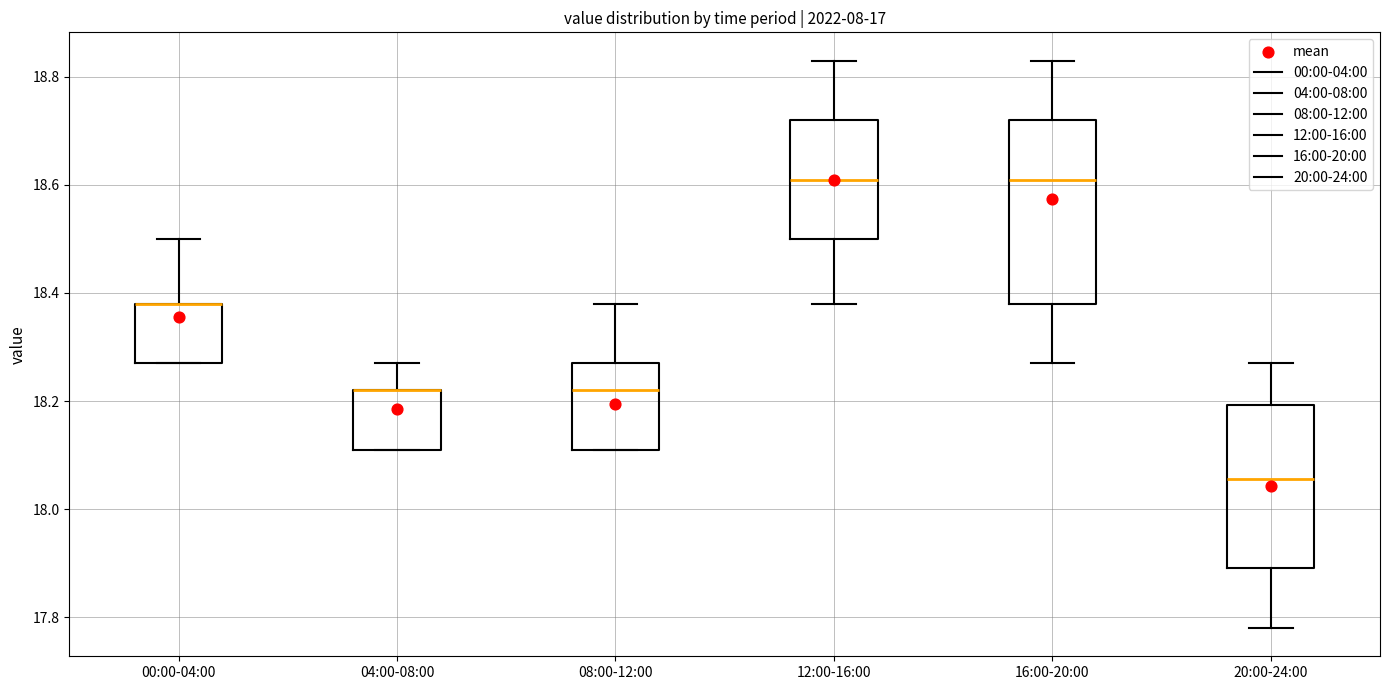

Reading left to right, read every box against the y-axis: the position of its median line, the range the box covers, and the ends of its whiskers. The values are not printed on the chart, so give them approximately, as read against the axis.

00:00-04:00: median 18.38 (drawn on the box's upper edge), box 18.28 to 18.38, whiskers 18.28 to 18.50
04:00-08:00: median 18.22 (drawn on the box's upper edge), box 18.12 to 18.22, whiskers 18.12 to 18.28
08:00-12:00: median 18.22, box 18.12 to 18.28, whiskers 18.12 to 18.38
12:00-16:00: median 18.62, box 18.50 to 18.72, whiskers 18.38 to 18.84
16:00-20:00: median 18.62, box 18.38 to 18.72, whiskers 18.28 to 18.84
20:00-24:00: median 18.06, box 17.90 to 18.20, whiskers 17.78 to 18.28